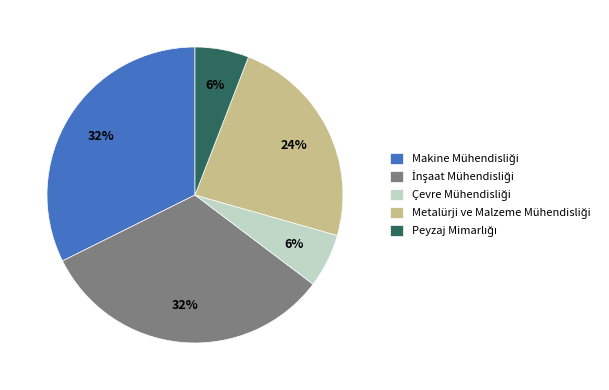

Does any single category account for the majority?

No